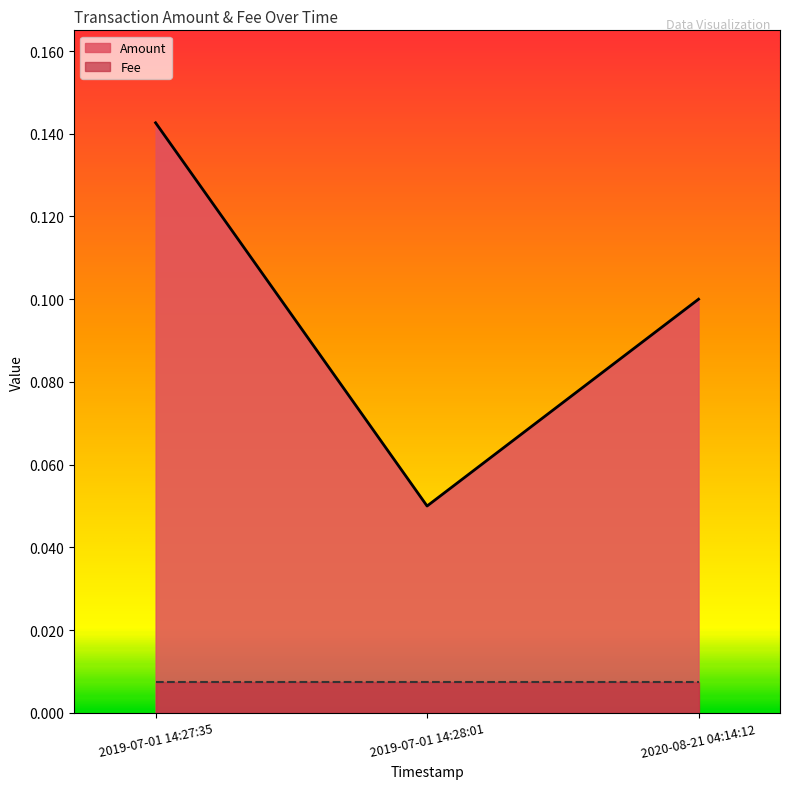

At which category does the chart reach its peak across all series?

2019-07-01 14:27:35